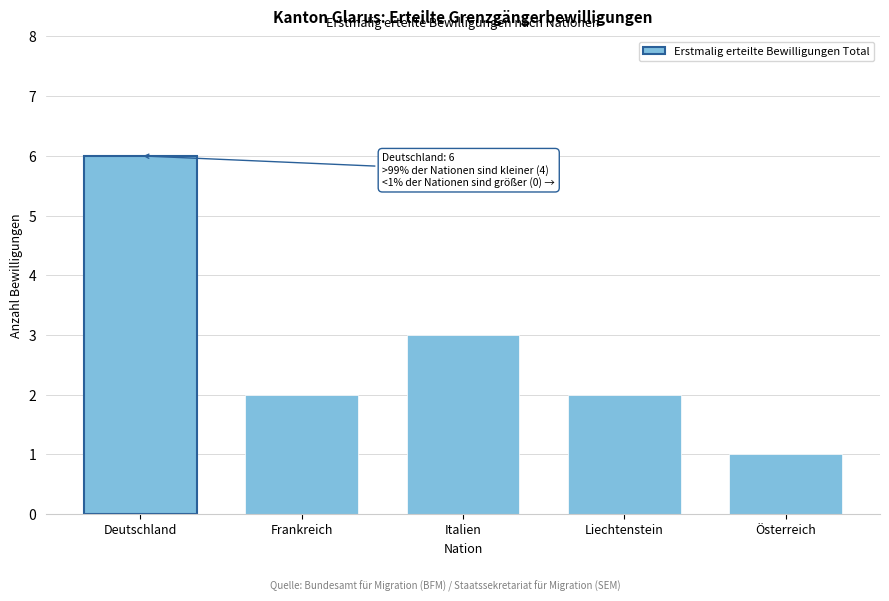

Reading left to right, what are all the values shown in this chart?

6	2	3	2	1